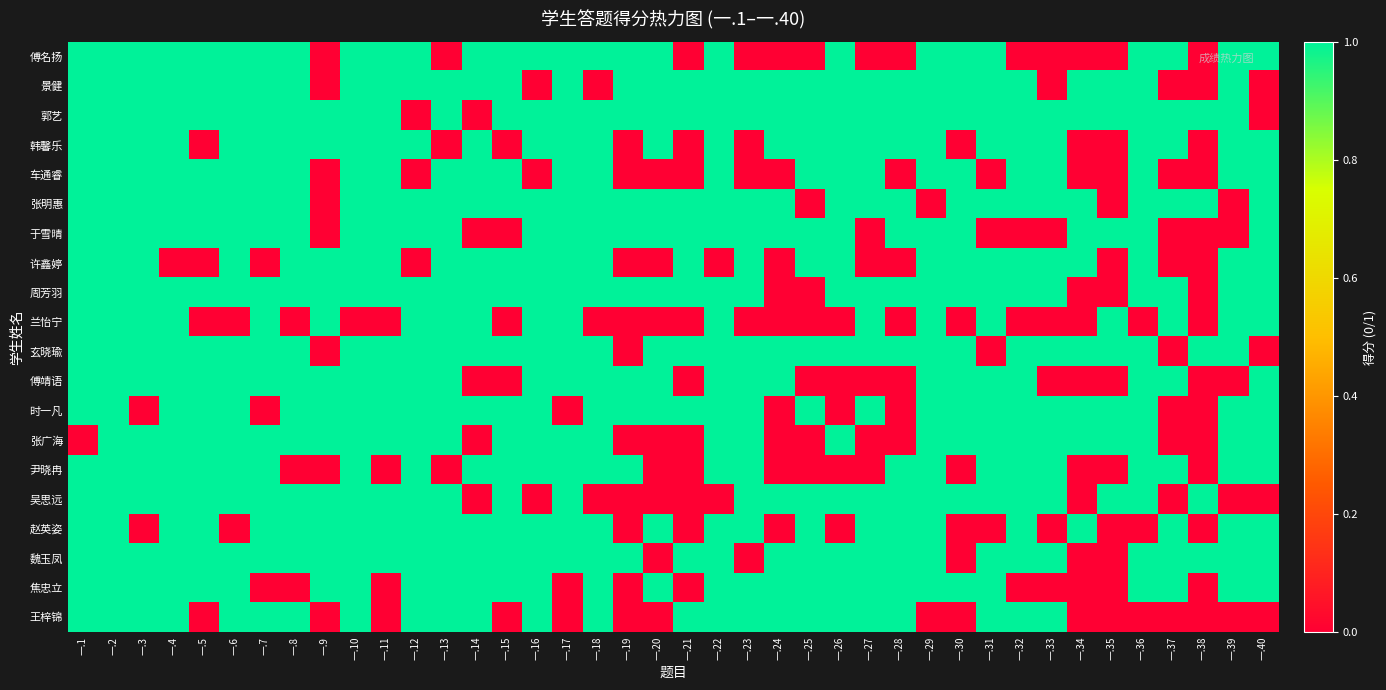

Reading right to left, list all the values displayed in this chart.

傅名扬: 一.40=1	一.39=1	一.38=0	一.37=1	一.36=1	一.35=0	一.34=0	一.33=0	一.32=0	一.31=1	一.30=1	一.29=1	一.28=0	一.27=0	一.26=1	一.25=0	一.24=0	一.23=0	一.22=1	一.21=0	一.20=1	一.19=1	一.18=1	一.17=1	一.16=1	一.15=1	一.14=1	一.13=0	一.12=1	一.11=1	一.10=1	一.9=0	一.8=1	一.7=1	一.6=1	一.5=1	一.4=1	一.3=1	一.2=1	一.1=1
景健: 一.40=0	一.39=1	一.38=0	一.37=0	一.36=1	一.35=1	一.34=1	一.33=0	一.32=1	一.31=1	一.30=1	一.29=1	一.28=1	一.27=1	一.26=1	一.25=1	一.24=1	一.23=1	一.22=1	一.21=1	一.20=1	一.19=1	一.18=0	一.17=1	一.16=0	一.15=1	一.14=1	一.13=1	一.12=1	一.11=1	一.10=1	一.9=0	一.8=1	一.7=1	一.6=1	一.5=1	一.4=1	一.3=1	一.2=1	一.1=1
郭艺: 一.40=0	一.39=1	一.38=1	一.37=1	一.36=1	一.35=1	一.34=1	一.33=1	一.32=1	一.31=1	一.30=1	一.29=1	一.28=1	一.27=1	一.26=1	一.25=1	一.24=1	一.23=1	一.22=1	一.21=1	一.20=1	一.19=1	一.18=1	一.17=1	一.16=1	一.15=1	一.14=0	一.13=1	一.12=0	一.11=1	一.10=1	一.9=1	一.8=1	一.7=1	一.6=1	一.5=1	一.4=1	一.3=1	一.2=1	一.1=1
韩馨乐: 一.40=1	一.39=1	一.38=0	一.37=1	一.36=1	一.35=0	一.34=0	一.33=1	一.32=1	一.31=1	一.30=0	一.29=1	一.28=1	一.27=1	一.26=1	一.25=1	一.24=1	一.23=0	一.22=1	一.21=0	一.20=1	一.19=0	一.18=1	一.17=1	一.16=1	一.15=0	一.14=1	一.13=0	一.12=1	一.11=1	一.10=1	一.9=1	一.8=1	一.7=1	一.6=1	一.5=0	一.4=1	一.3=1	一.2=1	一.1=1
车通睿: 一.40=1	一.39=1	一.38=0	一.37=0	一.36=1	一.35=0	一.34=0	一.33=1	一.32=1	一.31=0	一.30=1	一.29=1	一.28=0	一.27=1	一.26=1	一.25=1	一.24=0	一.23=0	一.22=1	一.21=0	一.20=0	一.19=0	一.18=1	一.17=1	一.16=0	一.15=1	一.14=1	一.13=1	一.12=0	一.11=1	一.10=1	一.9=0	一.8=1	一.7=1	一.6=1	一.5=1	一.4=1	一.3=1	一.2=1	一.1=1
张明惠: 一.40=1	一.39=0	一.38=1	一.37=1	一.36=1	一.35=0	一.34=1	一.33=1	一.32=1	一.31=1	一.30=1	一.29=0	一.28=1	一.27=1	一.26=1	一.25=0	一.24=1	一.23=1	一.22=1	一.21=1	一.20=1	一.19=1	一.18=1	一.17=1	一.16=1	一.15=1	一.14=1	一.13=1	一.12=1	一.11=1	一.10=1	一.9=0	一.8=1	一.7=1	一.6=1	一.5=1	一.4=1	一.3=1	一.2=1	一.1=1
于雪晴: 一.40=1	一.39=0	一.38=0	一.37=0	一.36=1	一.35=1	一.34=1	一.33=0	一.32=0	一.31=0	一.30=1	一.29=1	一.28=1	一.27=0	一.26=1	一.25=1	一.24=1	一.23=1	一.22=1	一.21=1	一.20=1	一.19=1	一.18=1	一.17=1	一.16=1	一.15=0	一.14=0	一.13=1	一.12=1	一.11=1	一.10=1	一.9=0	一.8=1	一.7=1	一.6=1	一.5=1	一.4=1	一.3=1	一.2=1	一.1=1
许鑫婷: 一.40=1	一.39=1	一.38=0	一.37=0	一.36=1	一.35=0	一.34=1	一.33=1	一.32=1	一.31=1	一.30=1	一.29=1	一.28=0	一.27=0	一.26=1	一.25=1	一.24=0	一.23=1	一.22=0	一.21=1	一.20=0	一.19=0	一.18=1	一.17=1	一.16=1	一.15=1	一.14=1	一.13=1	一.12=0	一.11=1	一.10=1	一.9=1	一.8=1	一.7=0	一.6=1	一.5=0	一.4=0	一.3=1	一.2=1	一.1=1
周芳羽: 一.40=1	一.39=1	一.38=0	一.37=1	一.36=1	一.35=0	一.34=0	一.33=1	一.32=1	一.31=1	一.30=1	一.29=1	一.28=1	一.27=1	一.26=1	一.25=0	一.24=0	一.23=1	一.22=1	一.21=1	一.20=1	一.19=1	一.18=1	一.17=1	一.16=1	一.15=1	一.14=1	一.13=1	一.12=1	一.11=1	一.10=1	一.9=1	一.8=1	一.7=1	一.6=1	一.5=1	一.4=1	一.3=1	一.2=1	一.1=1
兰怡宁: 一.40=1	一.39=1	一.38=0	一.37=1	一.36=0	一.35=1	一.34=0	一.33=0	一.32=0	一.31=1	一.30=0	一.29=1	一.28=0	一.27=1	一.26=0	一.25=0	一.24=0	一.23=0	一.22=1	一.21=0	一.20=0	一.19=0	一.18=0	一.17=1	一.16=1	一.15=0	一.14=1	一.13=1	一.12=1	一.11=0	一.10=0	一.9=1	一.8=0	一.7=1	一.6=0	一.5=0	一.4=1	一.3=1	一.2=1	一.1=1
玄晓瑜: 一.40=0	一.39=1	一.38=1	一.37=0	一.36=1	一.35=1	一.34=1	一.33=1	一.32=1	一.31=0	一.30=1	一.29=1	一.28=1	一.27=1	一.26=1	一.25=1	一.24=1	一.23=1	一.22=1	一.21=1	一.20=1	一.19=0	一.18=1	一.17=1	一.16=1	一.15=1	一.14=1	一.13=1	一.12=1	一.11=1	一.10=1	一.9=0	一.8=1	一.7=1	一.6=1	一.5=1	一.4=1	一.3=1	一.2=1	一.1=1
傅靖语: 一.40=1	一.39=0	一.38=0	一.37=1	一.36=1	一.35=0	一.34=0	一.33=0	一.32=1	一.31=1	一.30=1	一.29=1	一.28=0	一.27=0	一.26=0	一.25=0	一.24=1	一.23=1	一.22=1	一.21=0	一.20=1	一.19=1	一.18=1	一.17=1	一.16=1	一.15=0	一.14=0	一.13=1	一.12=1	一.11=1	一.10=1	一.9=1	一.8=1	一.7=1	一.6=1	一.5=1	一.4=1	一.3=1	一.2=1	一.1=1
时一凡: 一.40=1	一.39=1	一.38=0	一.37=0	一.36=1	一.35=1	一.34=1	一.33=1	一.32=1	一.31=1	一.30=1	一.29=1	一.28=0	一.27=1	一.26=0	一.25=1	一.24=0	一.23=1	一.22=1	一.21=1	一.20=1	一.19=1	一.18=1	一.17=0	一.16=1	一.15=1	一.14=1	一.13=1	一.12=1	一.11=1	一.10=1	一.9=1	一.8=1	一.7=0	一.6=1	一.5=1	一.4=1	一.3=0	一.2=1	一.1=1
张广海: 一.40=1	一.39=1	一.38=0	一.37=0	一.36=1	一.35=1	一.34=1	一.33=1	一.32=1	一.31=1	一.30=1	一.29=1	一.28=0	一.27=0	一.26=1	一.25=0	一.24=0	一.23=1	一.22=1	一.21=0	一.20=0	一.19=0	一.18=1	一.17=1	一.16=1	一.15=1	一.14=0	一.13=1	一.12=1	一.11=1	一.10=1	一.9=1	一.8=1	一.7=1	一.6=1	一.5=1	一.4=1	一.3=1	一.2=1	一.1=0
尹晓冉: 一.40=1	一.39=1	一.38=0	一.37=1	一.36=1	一.35=0	一.34=0	一.33=1	一.32=1	一.31=1	一.30=0	一.29=1	一.28=1	一.27=0	一.26=0	一.25=0	一.24=0	一.23=1	一.22=1	一.21=0	一.20=0	一.19=1	一.18=1	一.17=1	一.16=1	一.15=1	一.14=1	一.13=0	一.12=1	一.11=0	一.10=1	一.9=0	一.8=0	一.7=1	一.6=1	一.5=1	一.4=1	一.3=1	一.2=1	一.1=1
吴思远: 一.40=0	一.39=0	一.38=1	一.37=0	一.36=1	一.35=1	一.34=0	一.33=1	一.32=1	一.31=1	一.30=1	一.29=1	一.28=1	一.27=1	一.26=1	一.25=1	一.24=1	一.23=1	一.22=0	一.21=0	一.20=0	一.19=0	一.18=0	一.17=1	一.16=0	一.15=1	一.14=0	一.13=1	一.12=1	一.11=1	一.10=1	一.9=1	一.8=1	一.7=1	一.6=1	一.5=1	一.4=1	一.3=1	一.2=1	一.1=1
赵英姿: 一.40=1	一.39=1	一.38=0	一.37=1	一.36=0	一.35=0	一.34=1	一.33=0	一.32=1	一.31=0	一.30=0	一.29=1	一.28=1	一.27=1	一.26=0	一.25=1	一.24=0	一.23=1	一.22=1	一.21=0	一.20=1	一.19=0	一.18=1	一.17=1	一.16=1	一.15=1	一.14=1	一.13=1	一.12=1	一.11=1	一.10=1	一.9=1	一.8=1	一.7=1	一.6=0	一.5=1	一.4=1	一.3=0	一.2=1	一.1=1
魏玉凤: 一.40=1	一.39=1	一.38=1	一.37=1	一.36=1	一.35=0	一.34=0	一.33=1	一.32=1	一.31=1	一.30=0	一.29=1	一.28=1	一.27=1	一.26=1	一.25=1	一.24=1	一.23=0	一.22=1	一.21=1	一.20=0	一.19=1	一.18=1	一.17=1	一.16=1	一.15=1	一.14=1	一.13=1	一.12=1	一.11=1	一.10=1	一.9=1	一.8=1	一.7=1	一.6=1	一.5=1	一.4=1	一.3=1	一.2=1	一.1=1
焦忠立: 一.40=1	一.39=1	一.38=0	一.37=1	一.36=1	一.35=0	一.34=0	一.33=0	一.32=0	一.31=1	一.30=1	一.29=1	一.28=1	一.27=1	一.26=1	一.25=1	一.24=1	一.23=1	一.22=1	一.21=0	一.20=1	一.19=0	一.18=1	一.17=0	一.16=1	一.15=1	一.14=1	一.13=1	一.12=1	一.11=0	一.10=1	一.9=1	一.8=0	一.7=0	一.6=1	一.5=1	一.4=1	一.3=1	一.2=1	一.1=1
王梓锦: 一.40=0	一.39=0	一.38=0	一.37=0	一.36=0	一.35=0	一.34=0	一.33=1	一.32=1	一.31=1	一.30=0	一.29=0	一.28=1	一.27=1	一.26=1	一.25=1	一.24=1	一.23=1	一.22=1	一.21=1	一.20=0	一.19=0	一.18=1	一.17=0	一.16=1	一.15=0	一.14=1	一.13=1	一.12=1	一.11=0	一.10=1	一.9=0	一.8=1	一.7=1	一.6=1	一.5=0	一.4=1	一.3=1	一.2=1	一.1=1